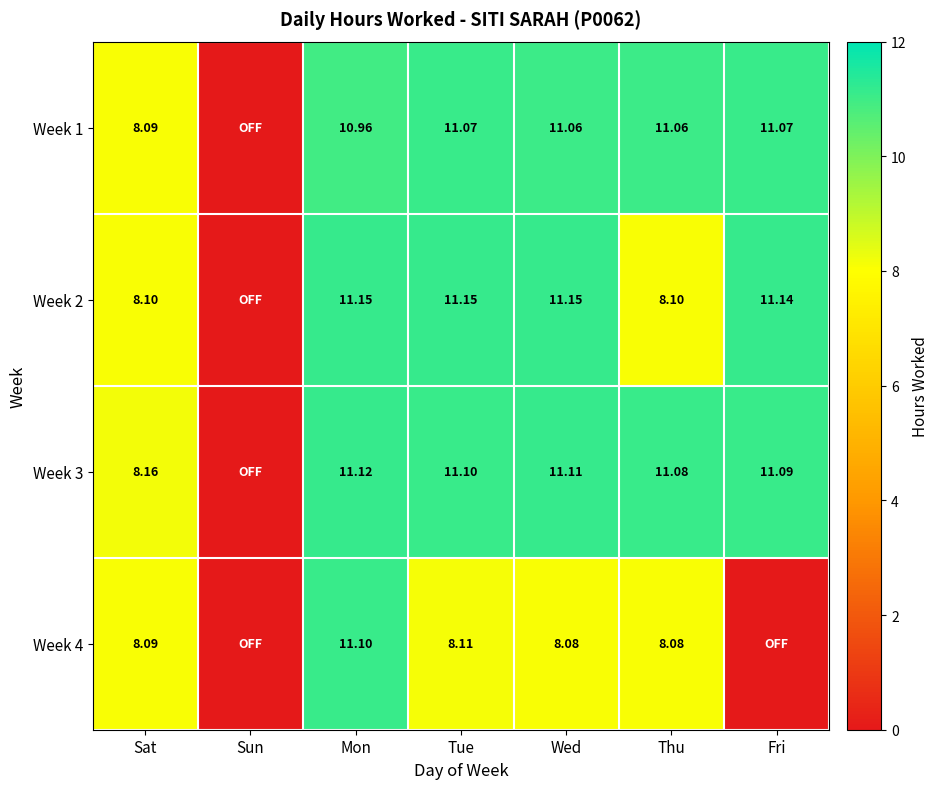

Is the value of Week 3 at Sat greater than the value of Week 2 at Fri?

No